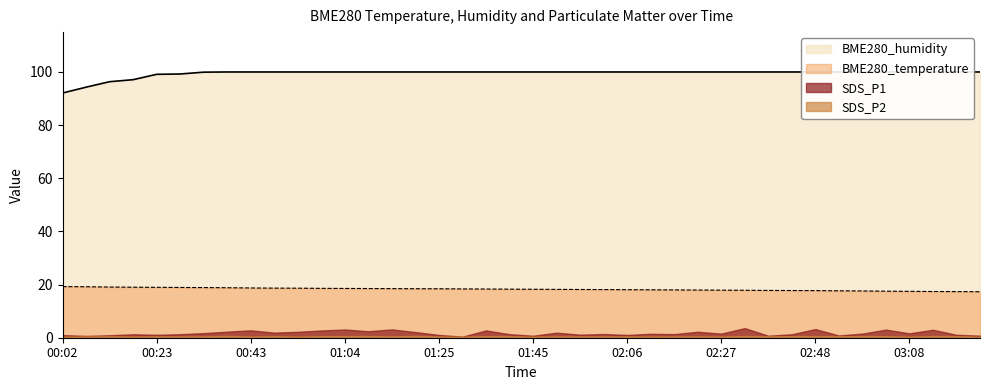

Where does the BME280_temperature series first go above 18?

00:02